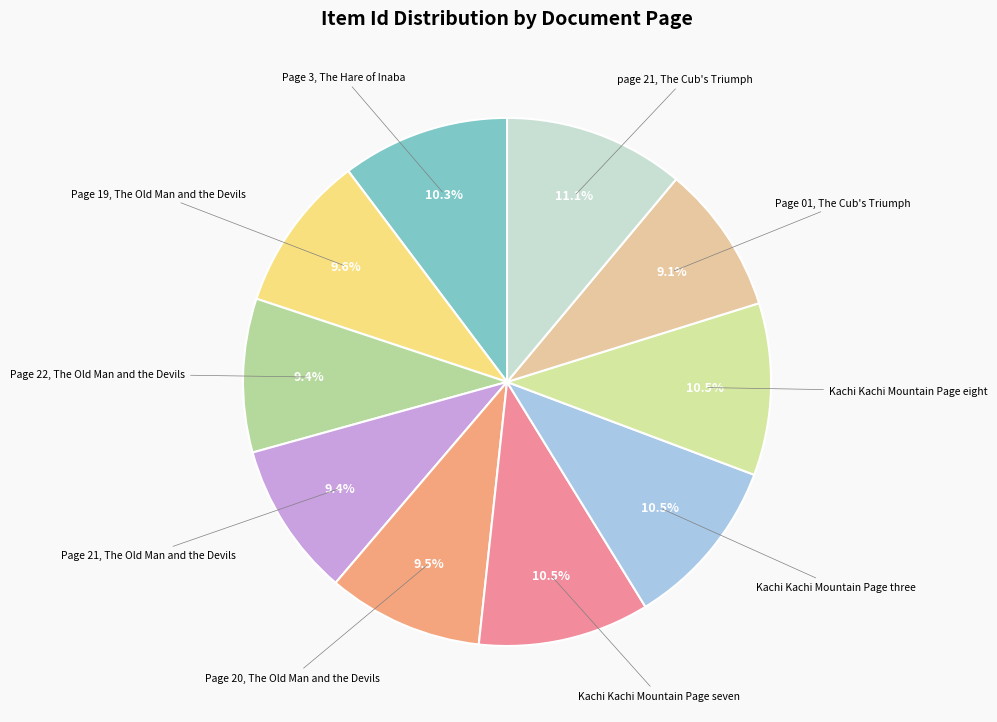

Count the number of slices in the pie.

10